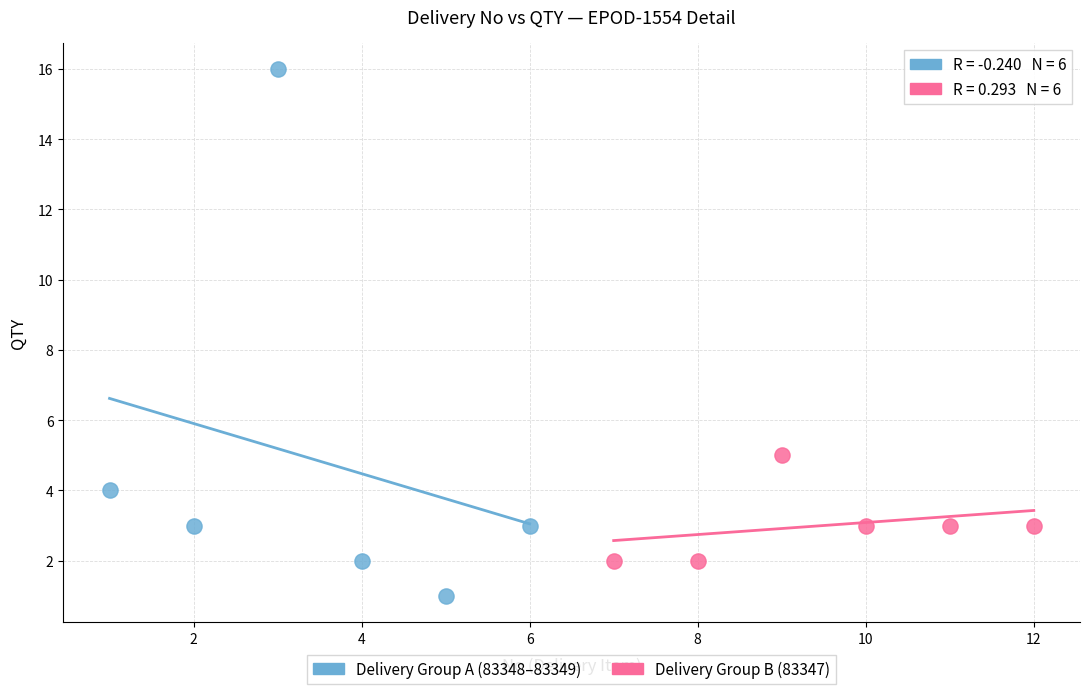

Which series contains the lowest Y value?

Delivery Group A (83348–83349)